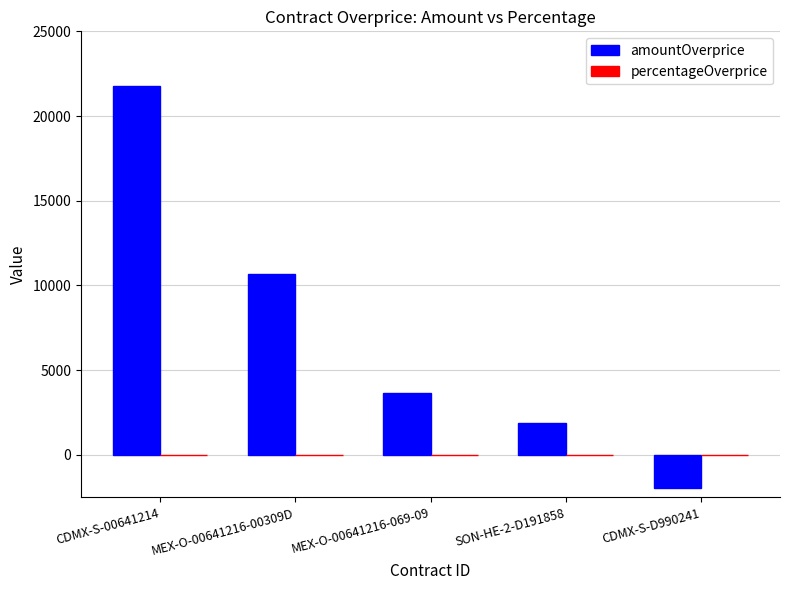

Which series has the largest total across all categories?

amountOverprice